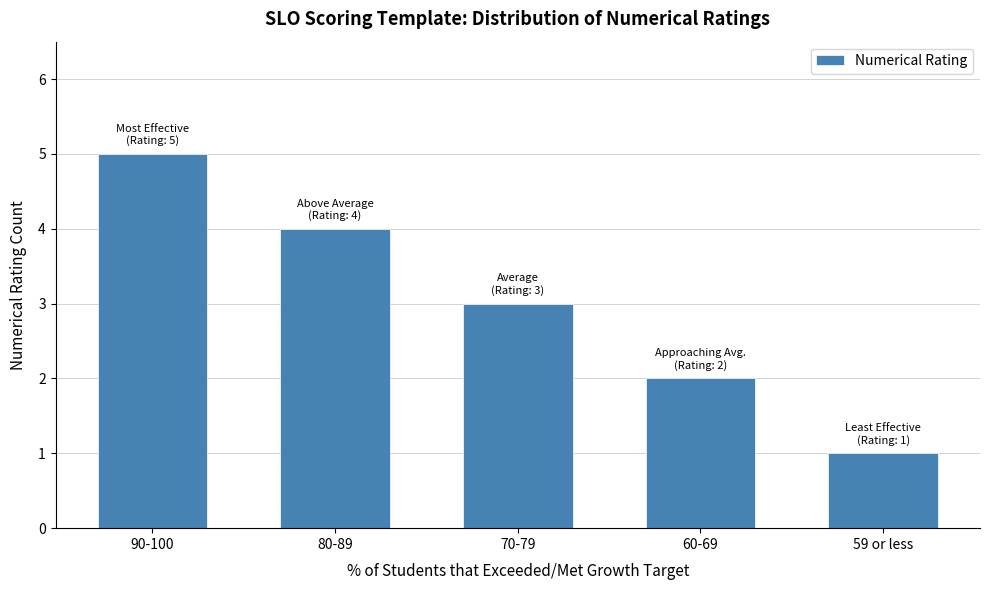

Reading left to right, list all the values displayed in this chart.

5	4	3	2	1